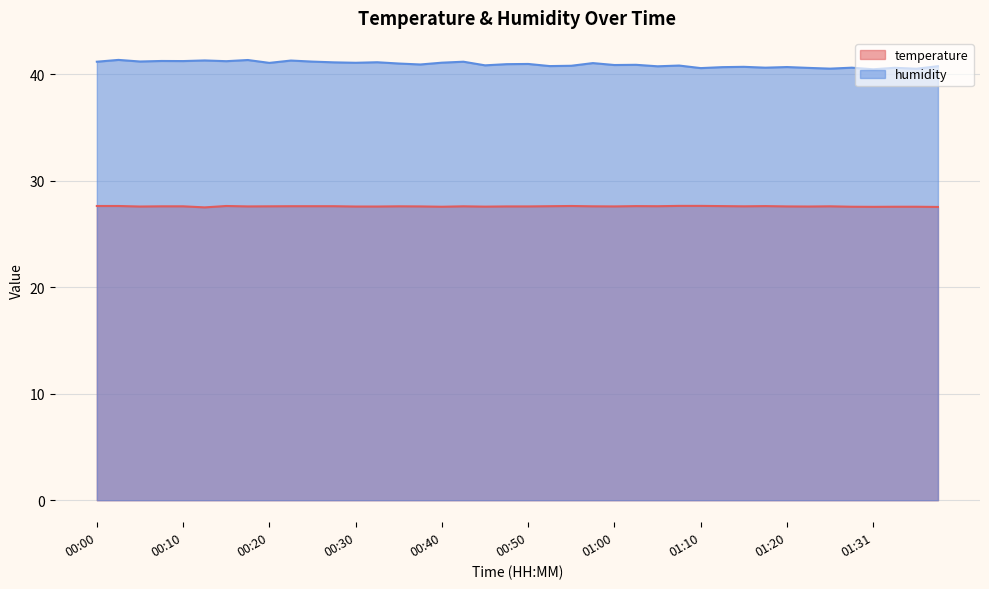

Between 00:02 and 01:33, which series saw the biggest shift?

humidity